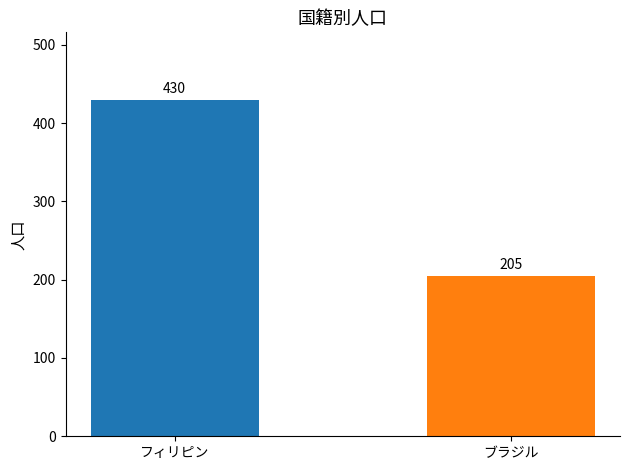

Does the chart contain stacked bars?

No